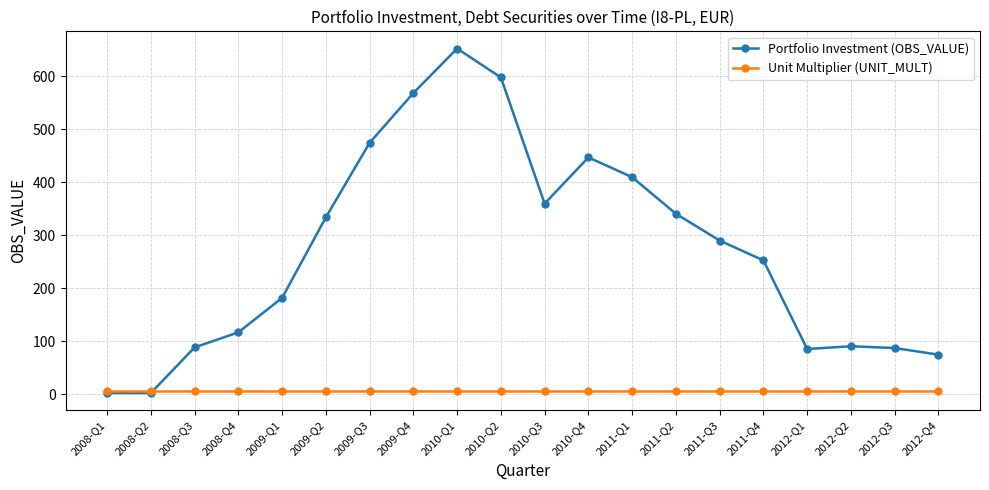

How many times do Unit Multiplier (UNIT_MULT) and Portfolio Investment (OBS_VALUE) cross each other?

1